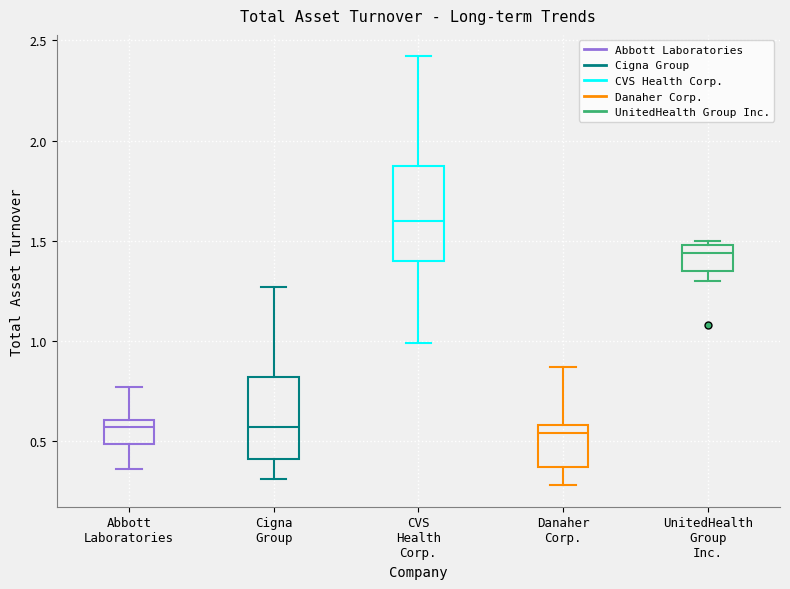

Where does the lower whisker of the box for UnitedHealth Group Inc. end on the y-axis? The values are not printed on the chart, so give them approximately, as read against the axis.

1.30